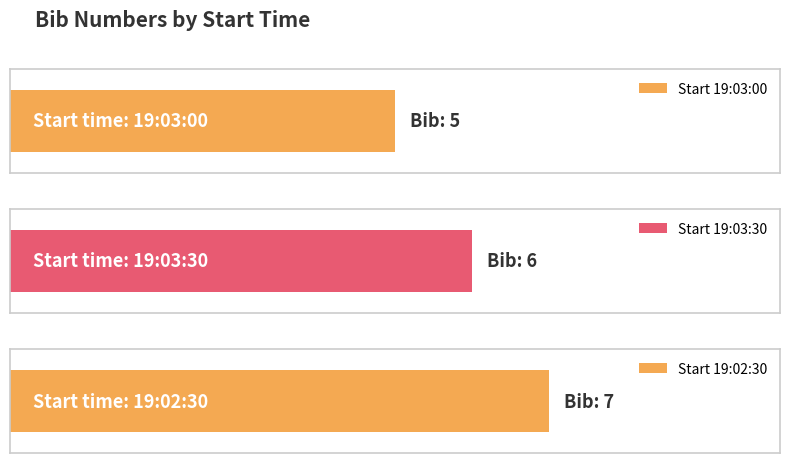

Reading left to right, what are all the values shown in this chart?

5	6	7